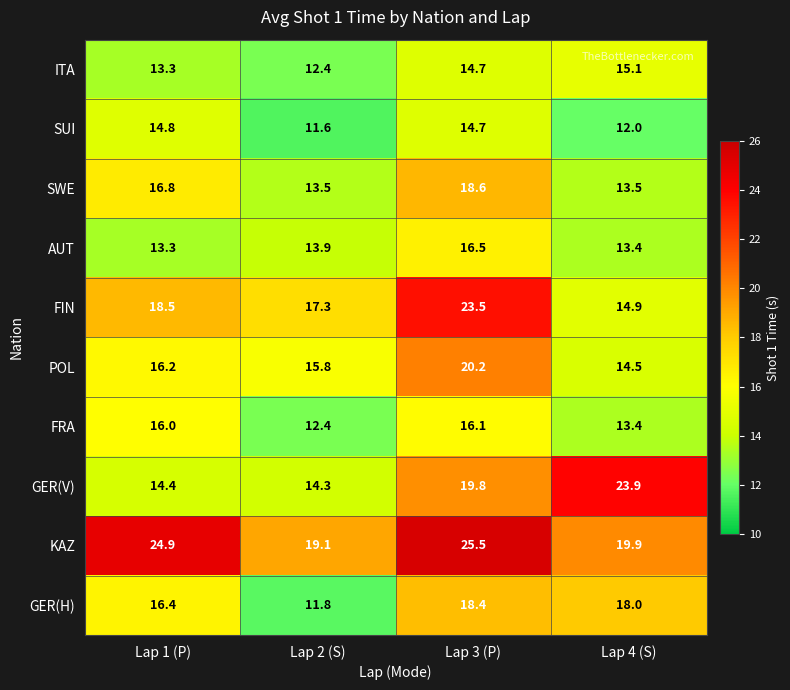

What is the minimum value for FRA?

12.4